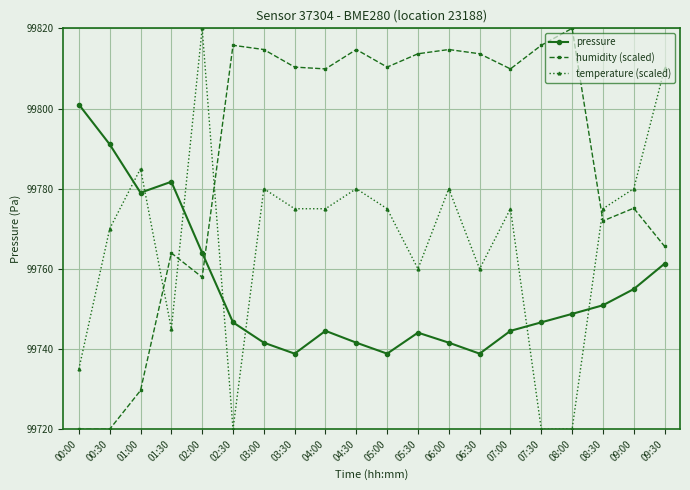

Which series changed the most between 03:30 and 09:30?

humidity (scaled)